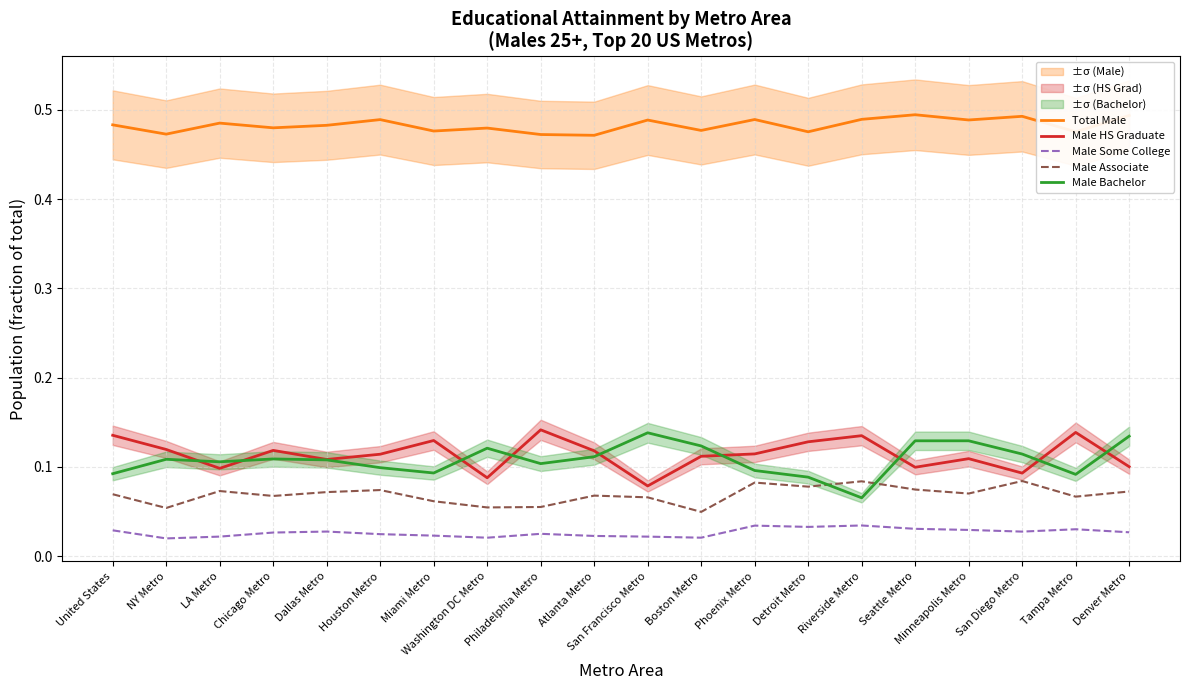

How many categories are shown in the chart?

20